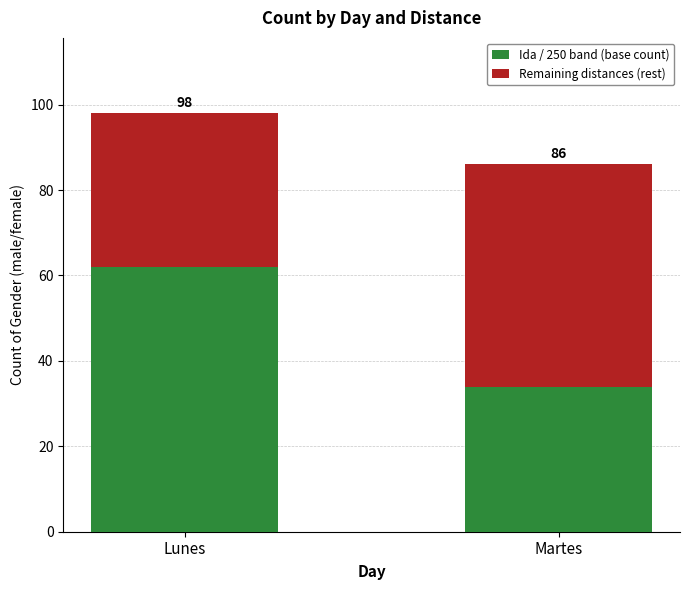

Are the bars grouped side by side (vs. stacked)?

No